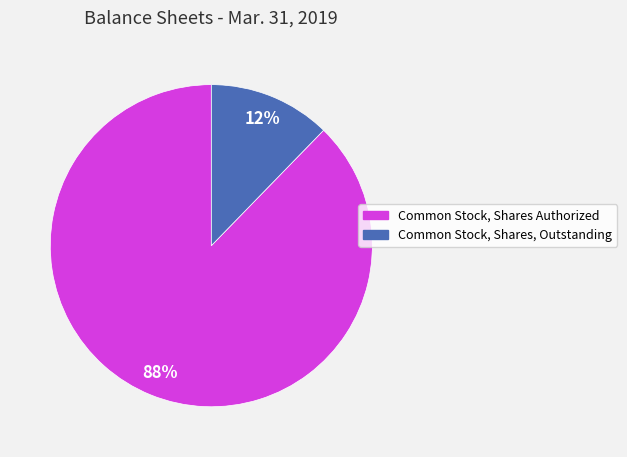

Is it true that Common Stock, Shares Authorized is 88% of the pie?

True